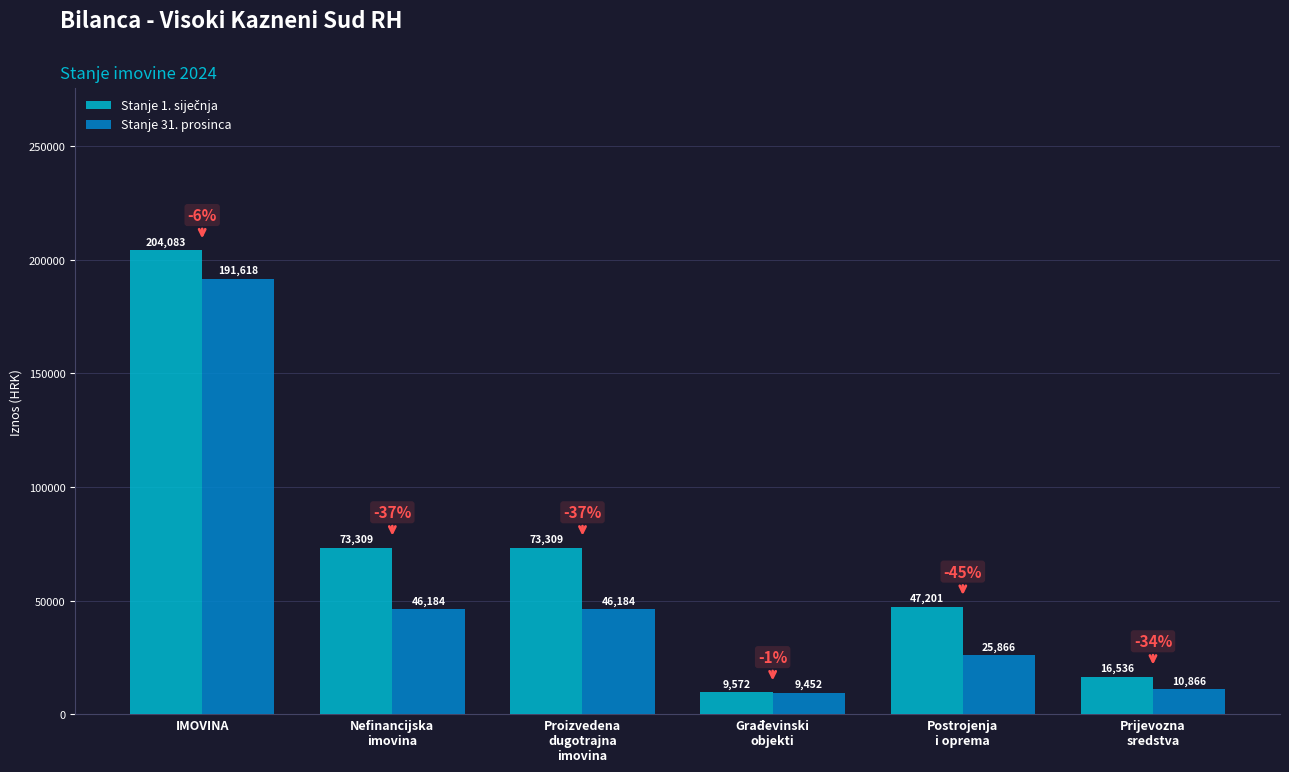

What is the sum of all Stanje 31. prosinca values?

330168.7